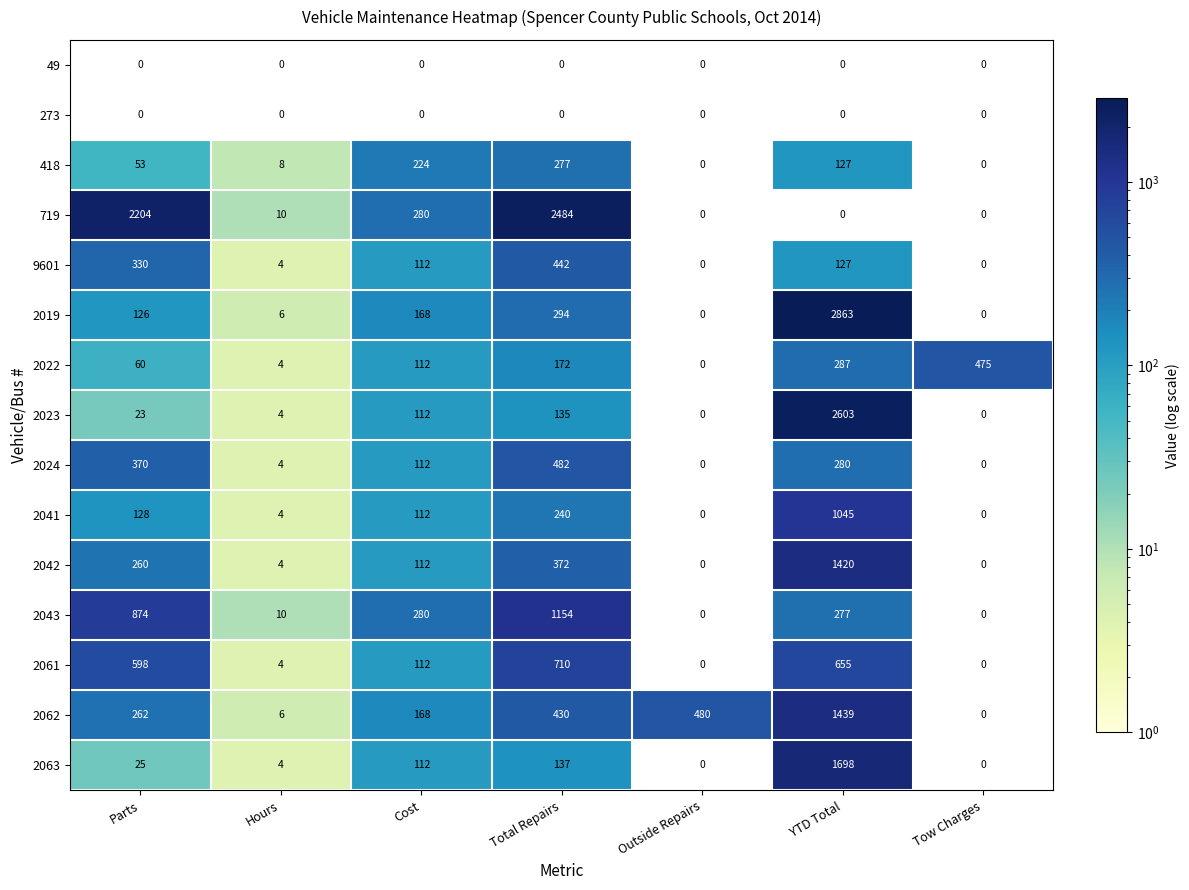

What is the total value across all series at YTD Total?

12821